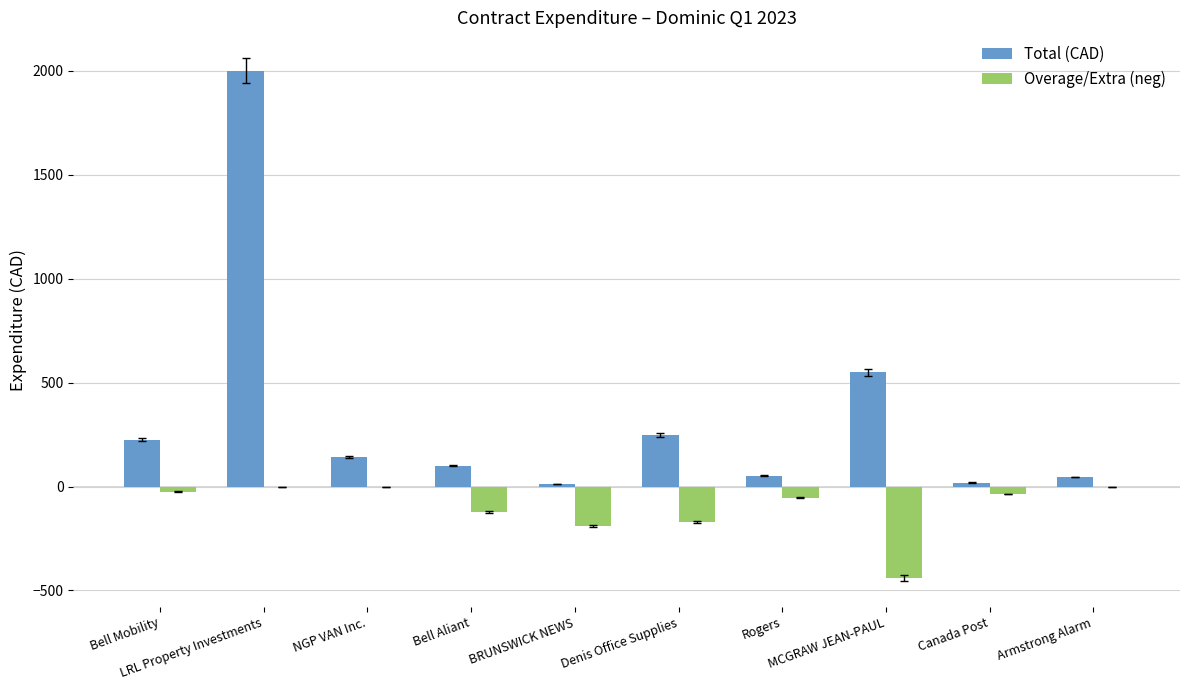

What is the greatest value displayed?

2000.0